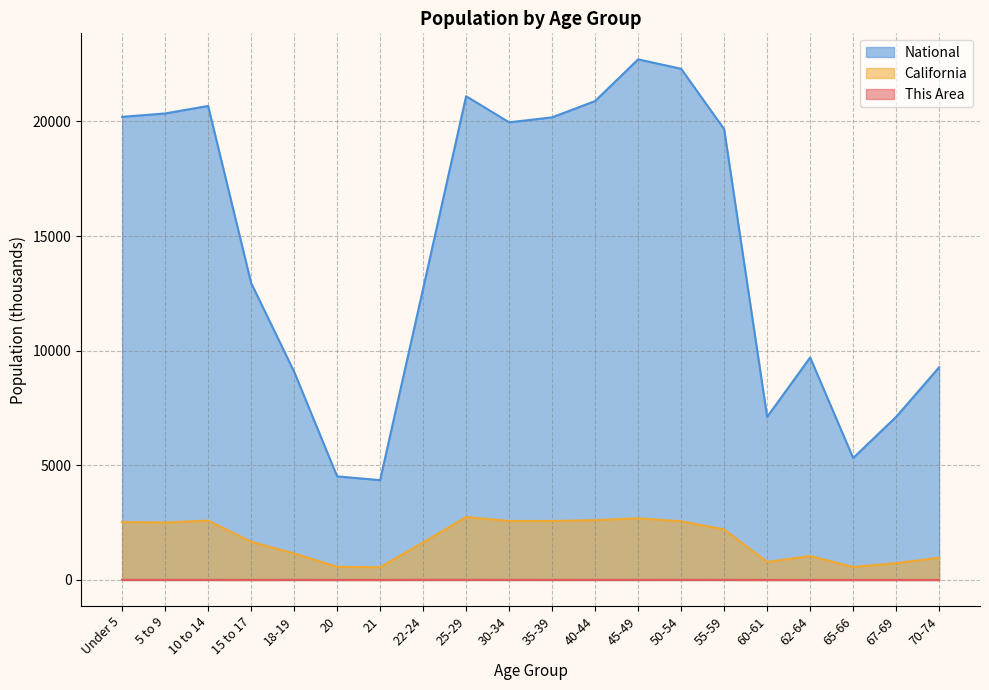

What are all the series names shown in the legend?

National, California, This Area